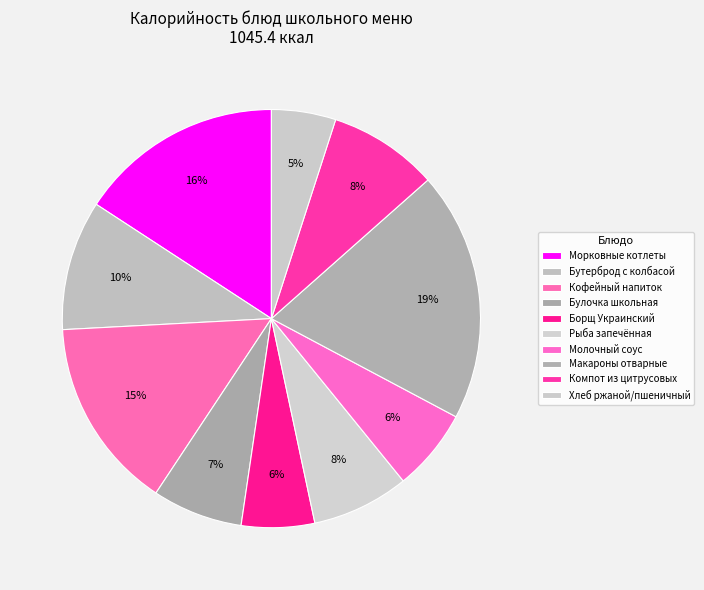

Count the number of slices in the pie.

10